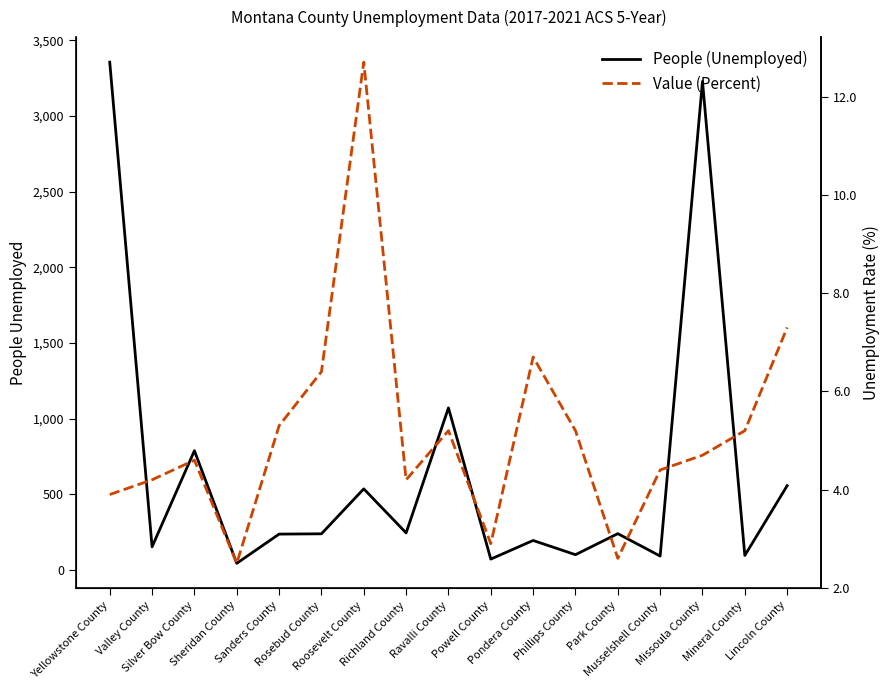

What is the maximum value shown in the chart?

3356.0